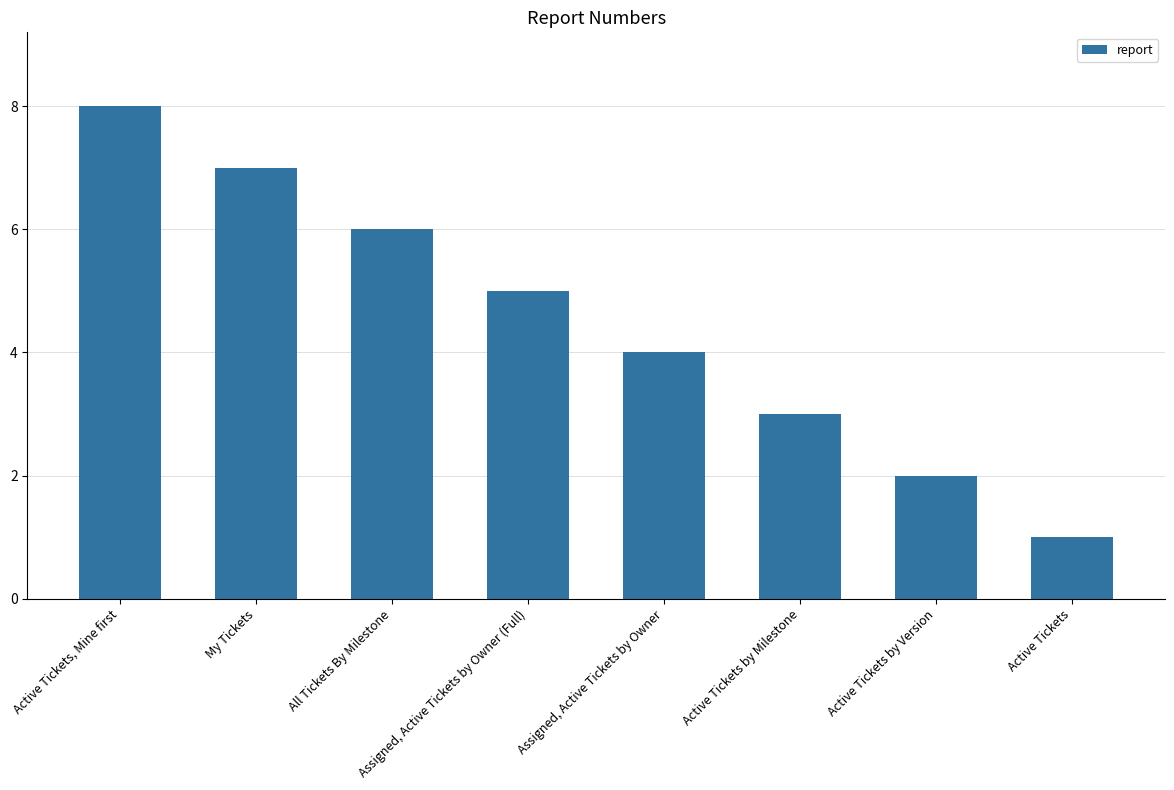

What is the difference between the maximum and minimum values?

7